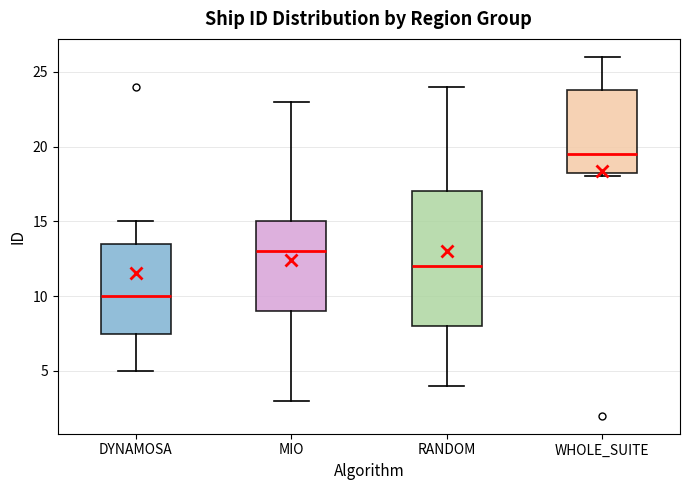

Where does the upper whisker of the box for DYNAMOSA end on the y-axis? The values are not printed on the chart, so give them approximately, as read against the axis.

15.0